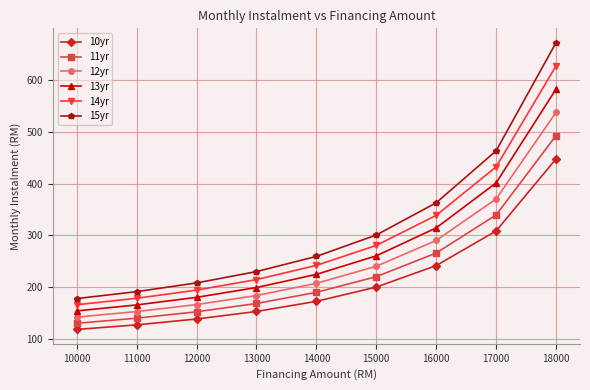

True or false: 14yr and 12yr cross at least once.

False